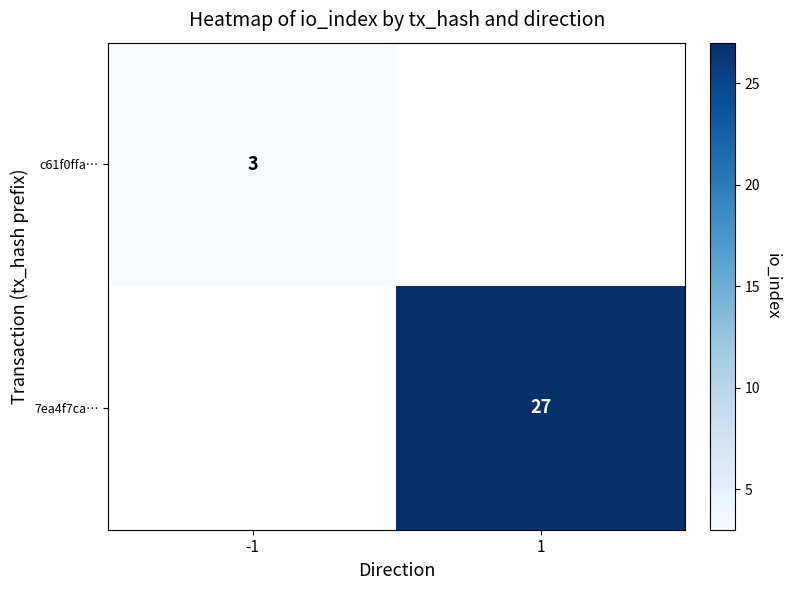

At how many categories does at least one series exceed 10?

1